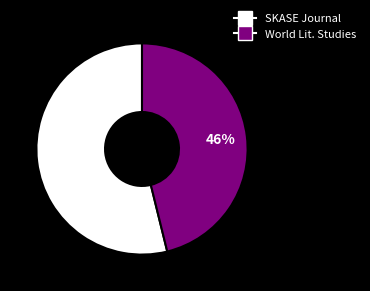

To the nearest percent, what is the difference between the largest and smallest slice percentages?

8%